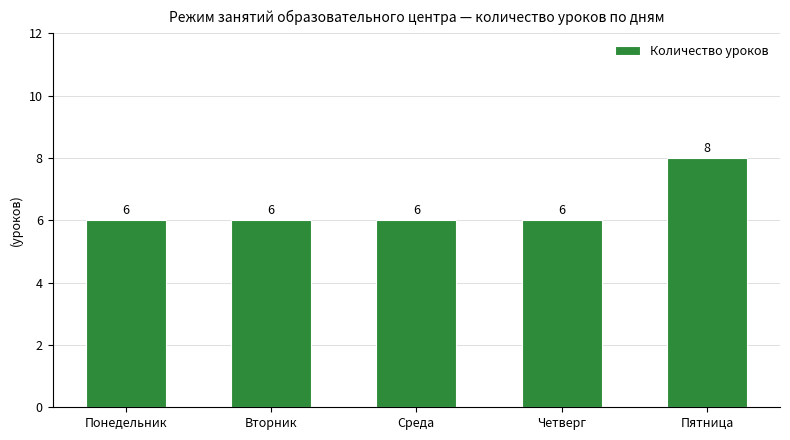

The chart shows a value of 6 at Четверг. True or false?

True